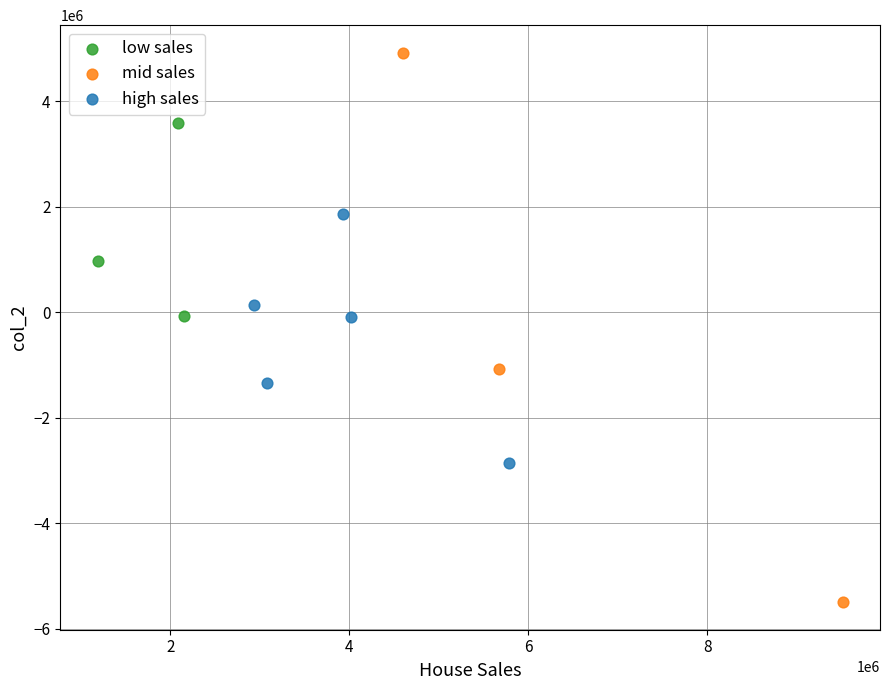

Which series reaches the minimum Y coordinate?

mid sales